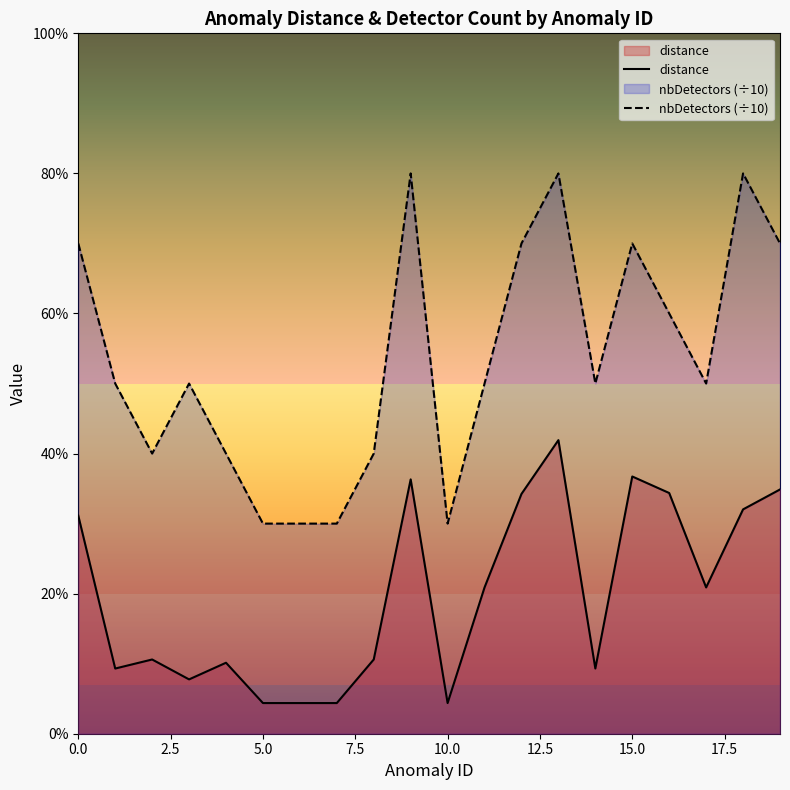

What is the approximate value of distance at 14?

0.1